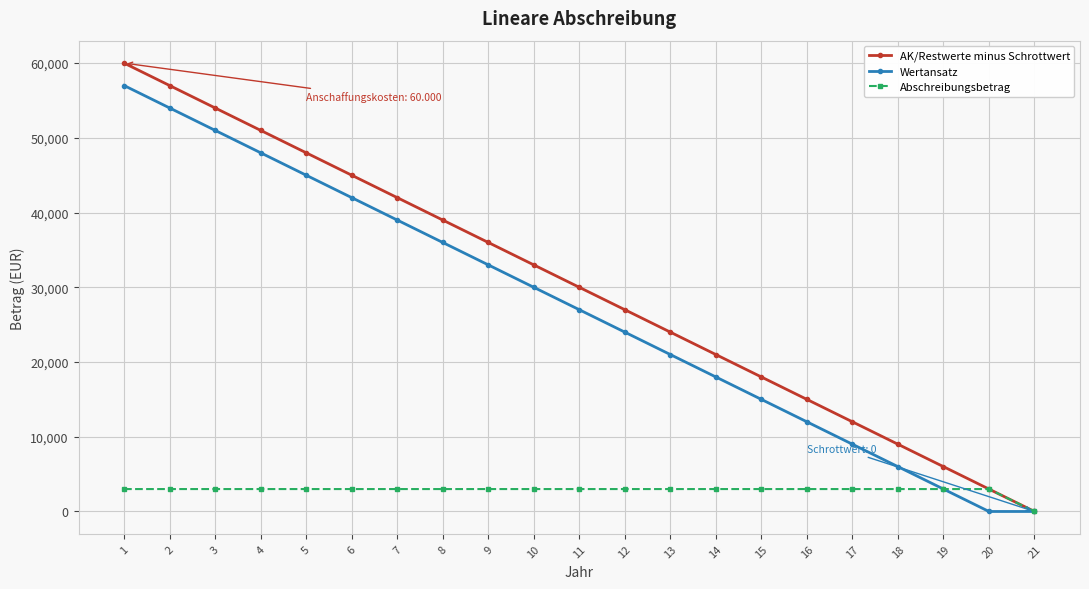

How many values in the Wertansatz series are below 27000?

10